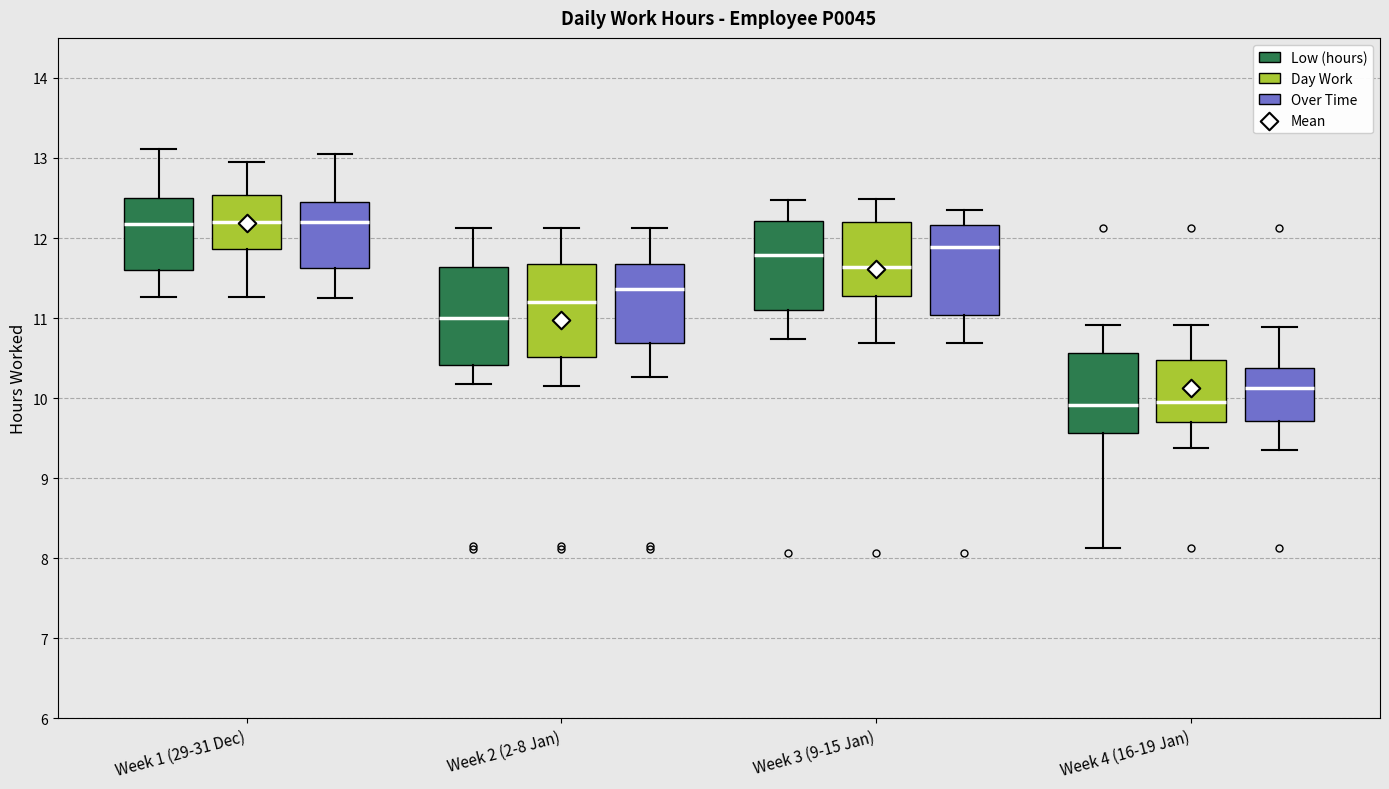

Reading left to right, transcribe this box plot: for each box, give where its median line is, the range the box spans, and where its two whiskers end, as read against the y-axis. The values are not printed on the chart, so give them approximately, as read against the axis.

Week 1 (29-31 Dec) (Low (hours)): median 12.2, box 11.6 to 12.5, whiskers 11.3 to 13.1
Week 1 (29-31 Dec) (Day Work): median 12.2, box 11.9 to 12.5, whiskers 11.3 to 12.9
Week 1 (29-31 Dec) (Over Time): median 12.2, box 11.6 to 12.5, whiskers 11.3 to 13.0
Week 2 (2-8 Jan) (Low (hours)): median 11.0, box 10.4 to 11.6, whiskers 10.2 to 12.1
Week 2 (2-8 Jan) (Day Work): median 11.2, box 10.5 to 11.7, whiskers 10.2 to 12.1
Week 2 (2-8 Jan) (Over Time): median 11.4, box 10.7 to 11.7, whiskers 10.3 to 12.1
Week 3 (9-15 Jan) (Low (hours)): median 11.8, box 11.1 to 12.2, whiskers 10.7 to 12.5
Week 3 (9-15 Jan) (Day Work): median 11.6, box 11.3 to 12.2, whiskers 10.7 to 12.5
Week 3 (9-15 Jan) (Over Time): median 11.9, box 11.0 to 12.2, whiskers 10.7 to 12.3
Week 4 (16-19 Jan) (Low (hours)): median 9.9, box 9.6 to 10.6, whiskers 8.1 to 10.9
Week 4 (16-19 Jan) (Day Work): median 10.0, box 9.7 to 10.5, whiskers 9.4 to 10.9
Week 4 (16-19 Jan) (Over Time): median 10.1, box 9.7 to 10.4, whiskers 9.4 to 10.9